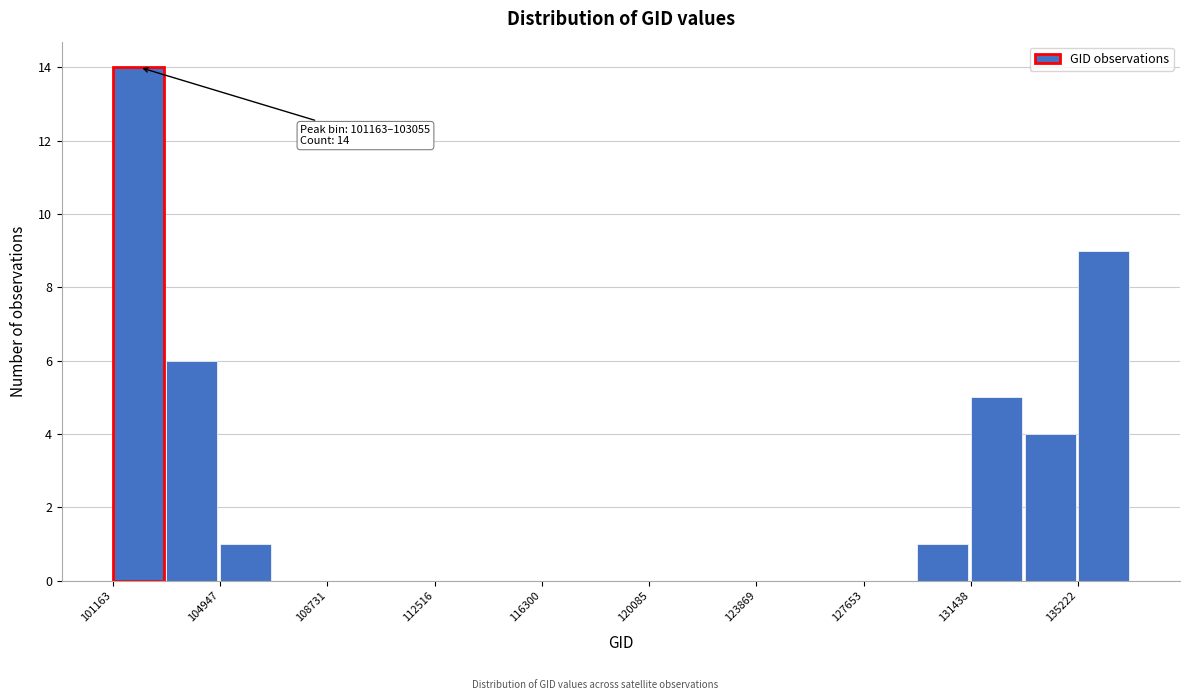

Read against the x-axis, roughly where is the centre of the tallest bar?

102000